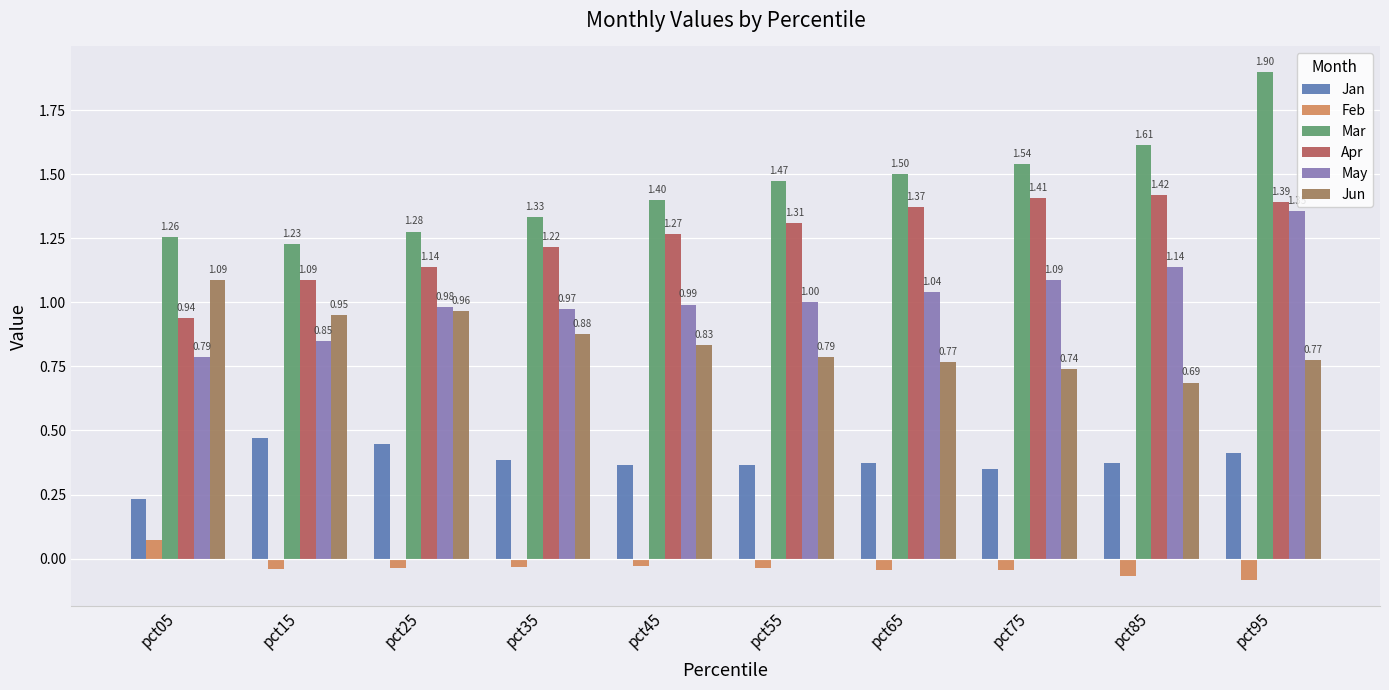

Rank the series by their maximum value, from highest to lowest.

Mar, Apr, May, Jun, Jan, Feb